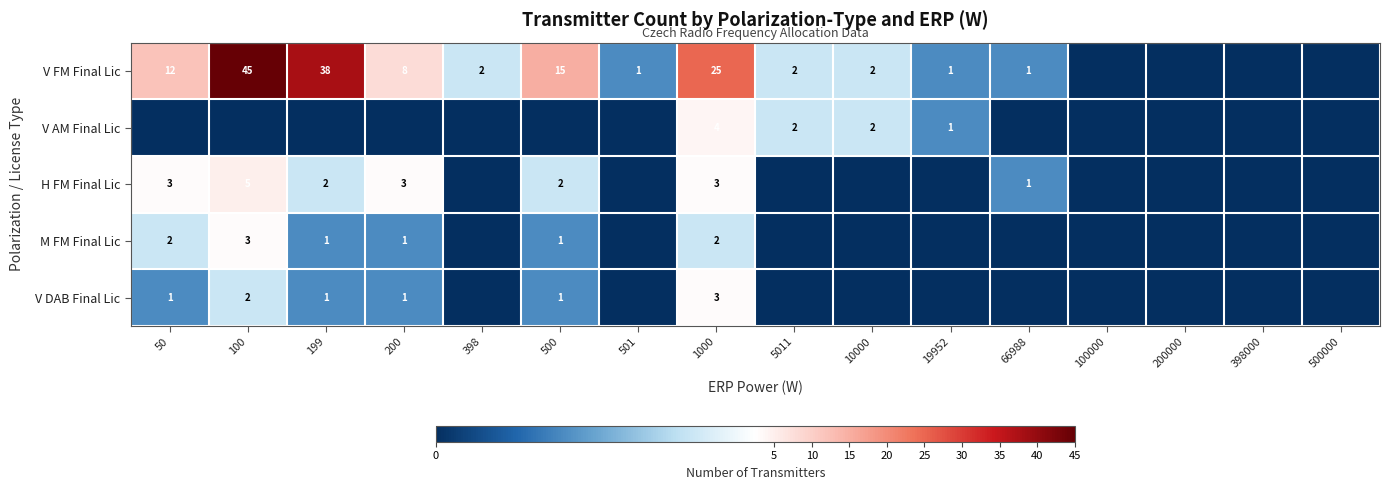

What is the sum of the V FM Final Lic values at 100 and 199?

83